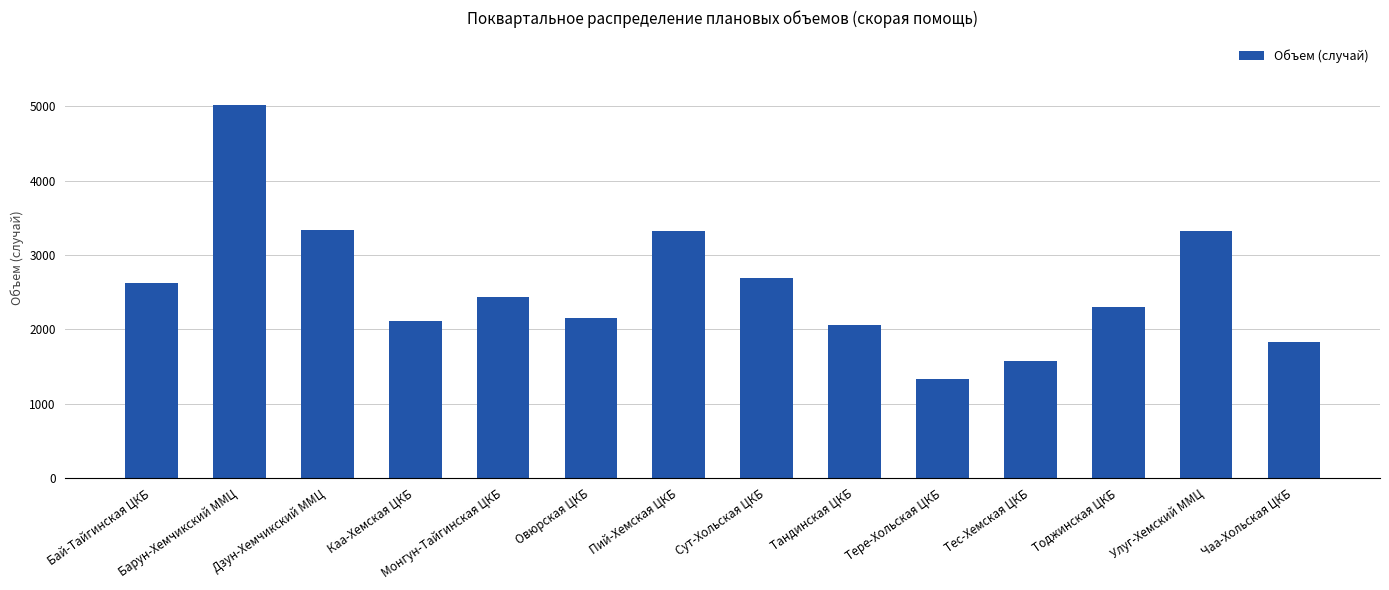

Is it true that the value at Чаа-Хольская ЦКБ is 3262.0?

False